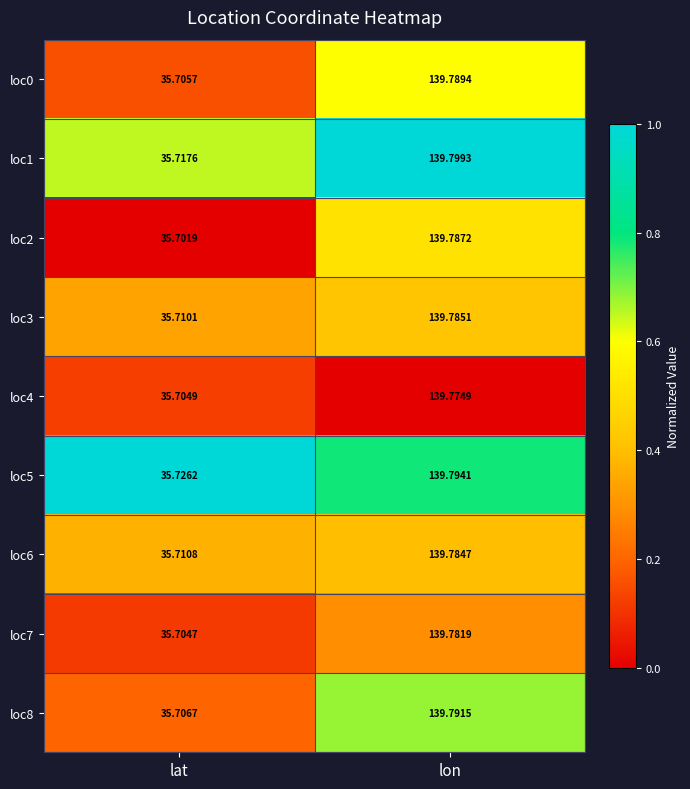

Which category has the lowest value in the loc1 series?

lat